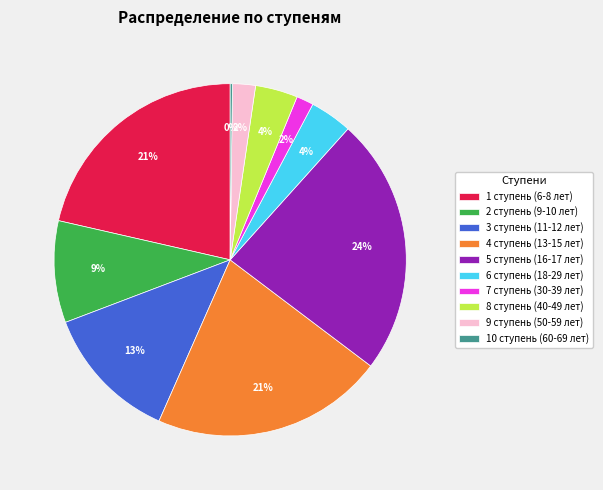

Is 1 ступень (6-8 лет) the majority of the pie?

No